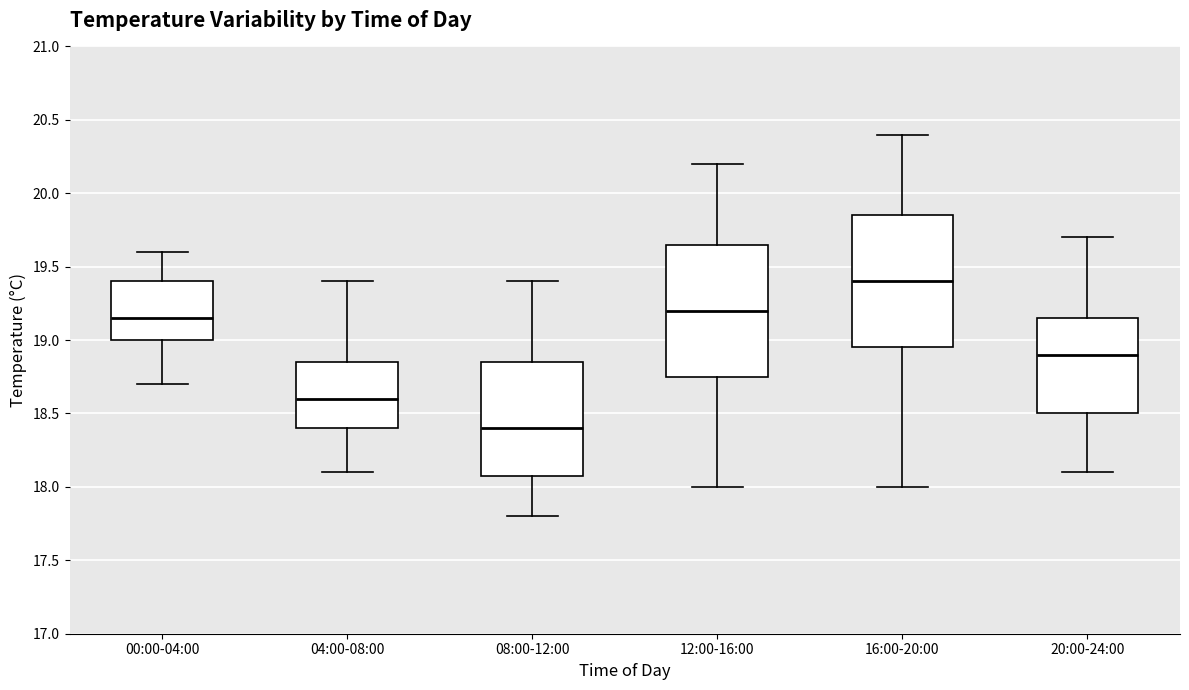

Where does the upper whisker of the box for 16:00-20:00 end on the y-axis? The values are not printed on the chart, so give them approximately, as read against the axis.

20.40